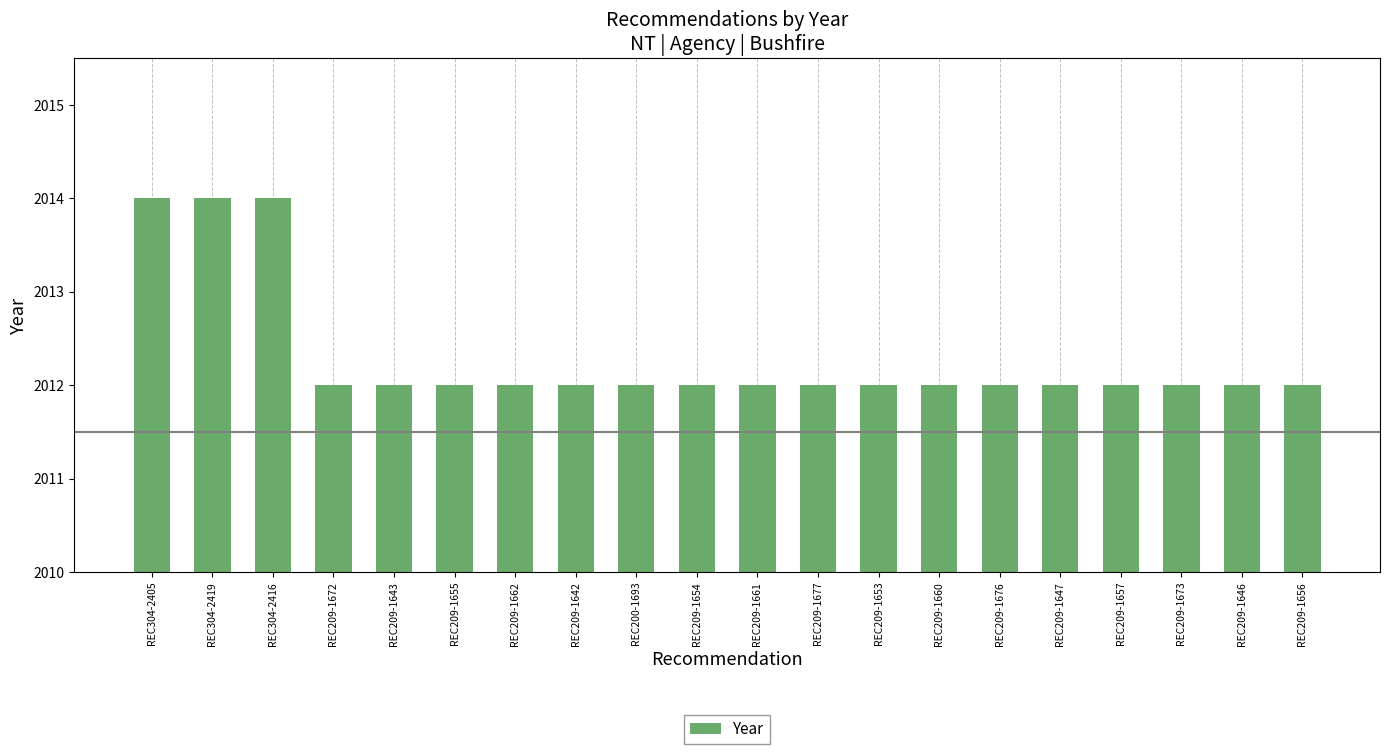

What is the sum of all values?

40246